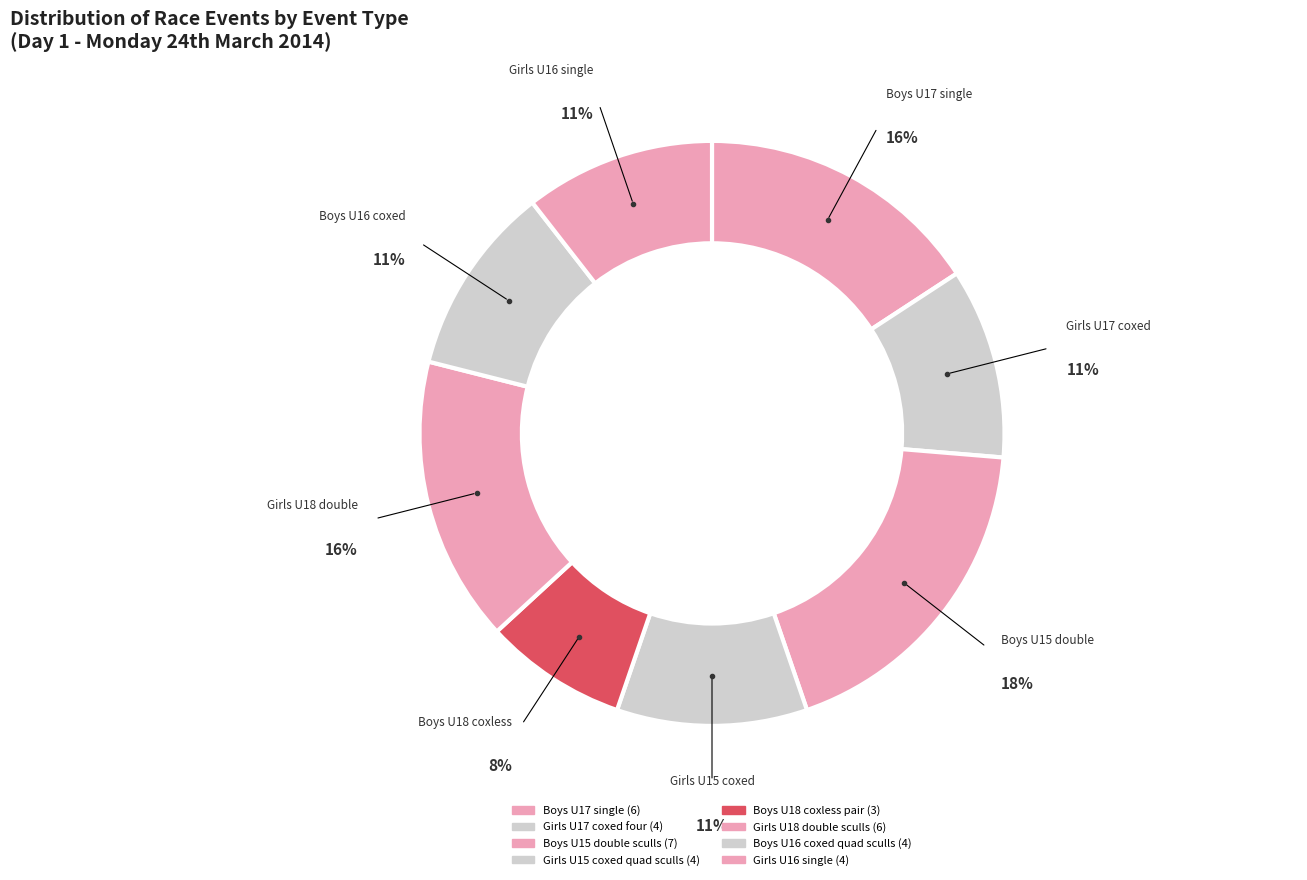

Count the number of slices in the pie.

8